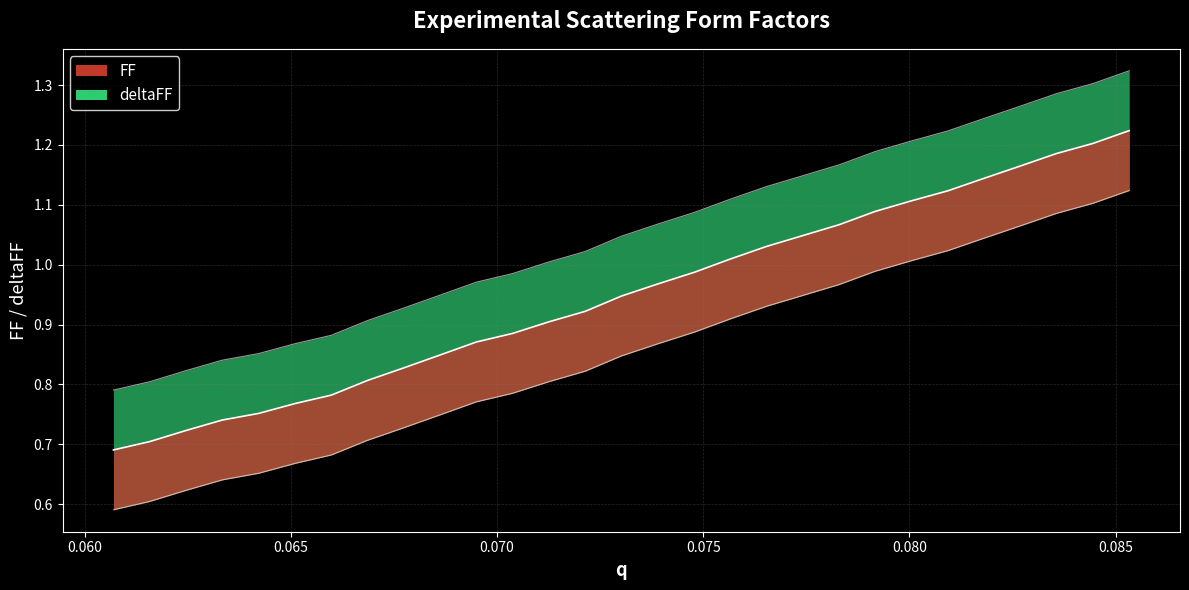

At which category does the chart reach its minimum across all series?

0.0607